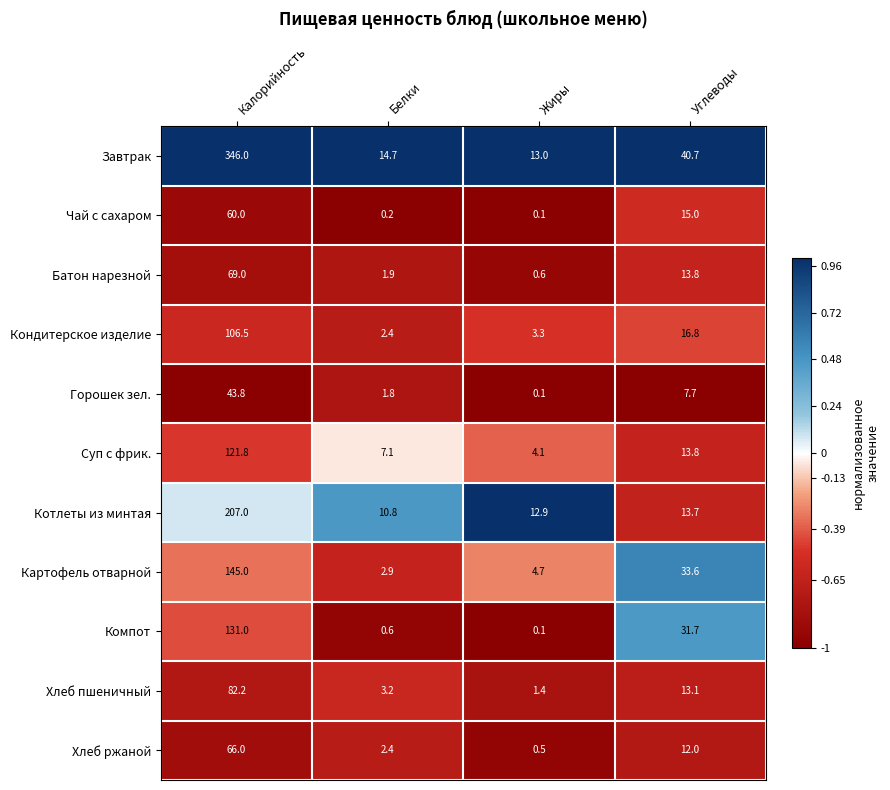

True or false: Котлеты из минтая has a value of 19.1 at Углеводы.

False